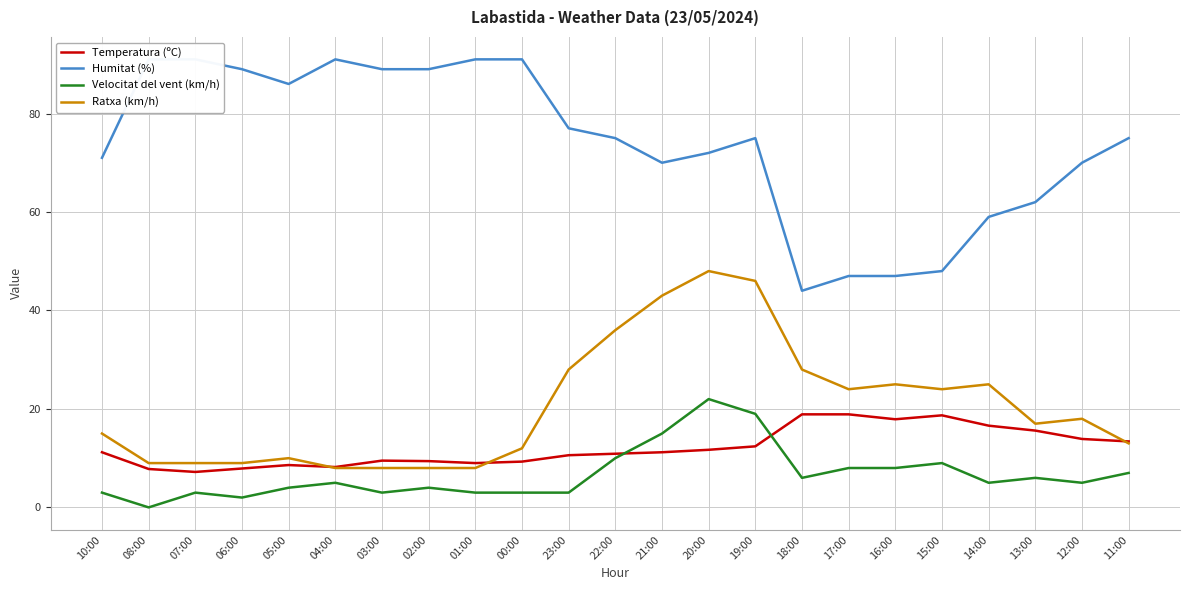

What is the lowest value of the Temperatura (ºC) series?

7.2